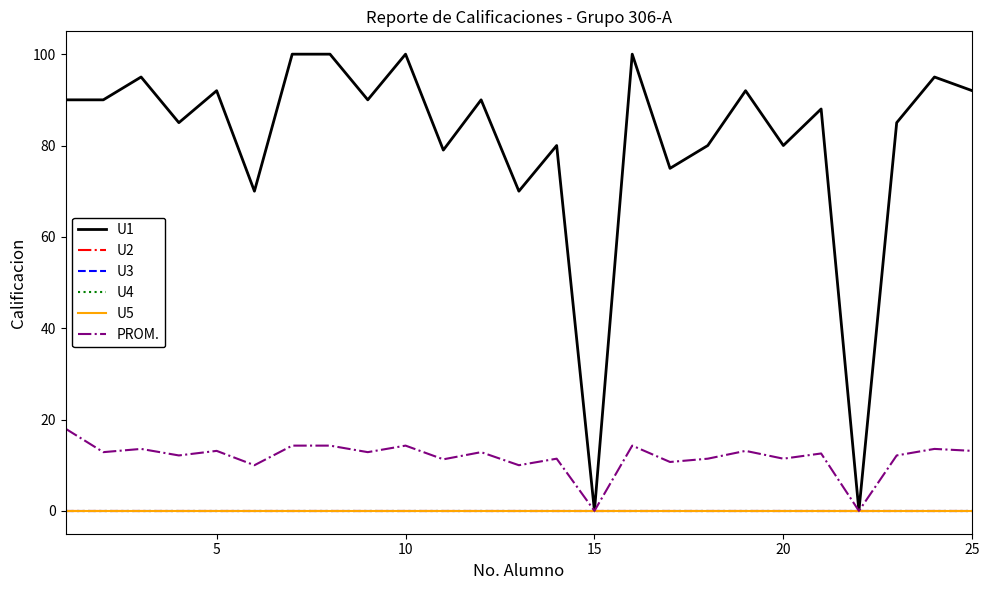

How many data points in U1 are above 90?

9